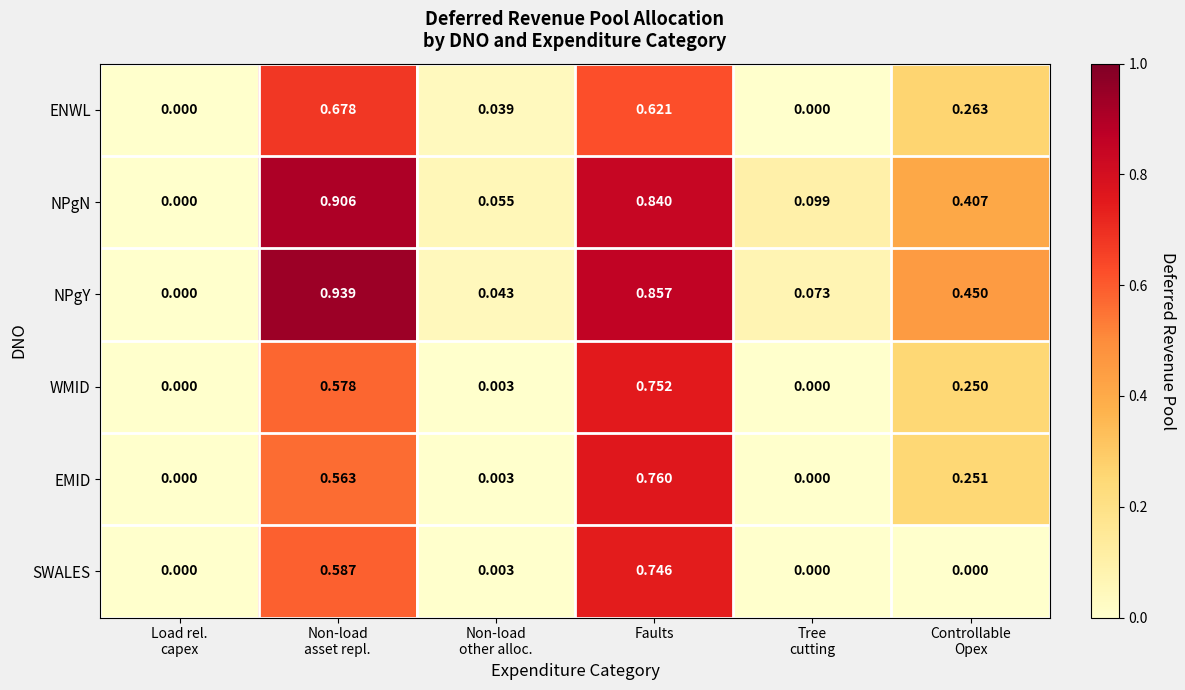

Which series has the widest spread of values?

NPgY